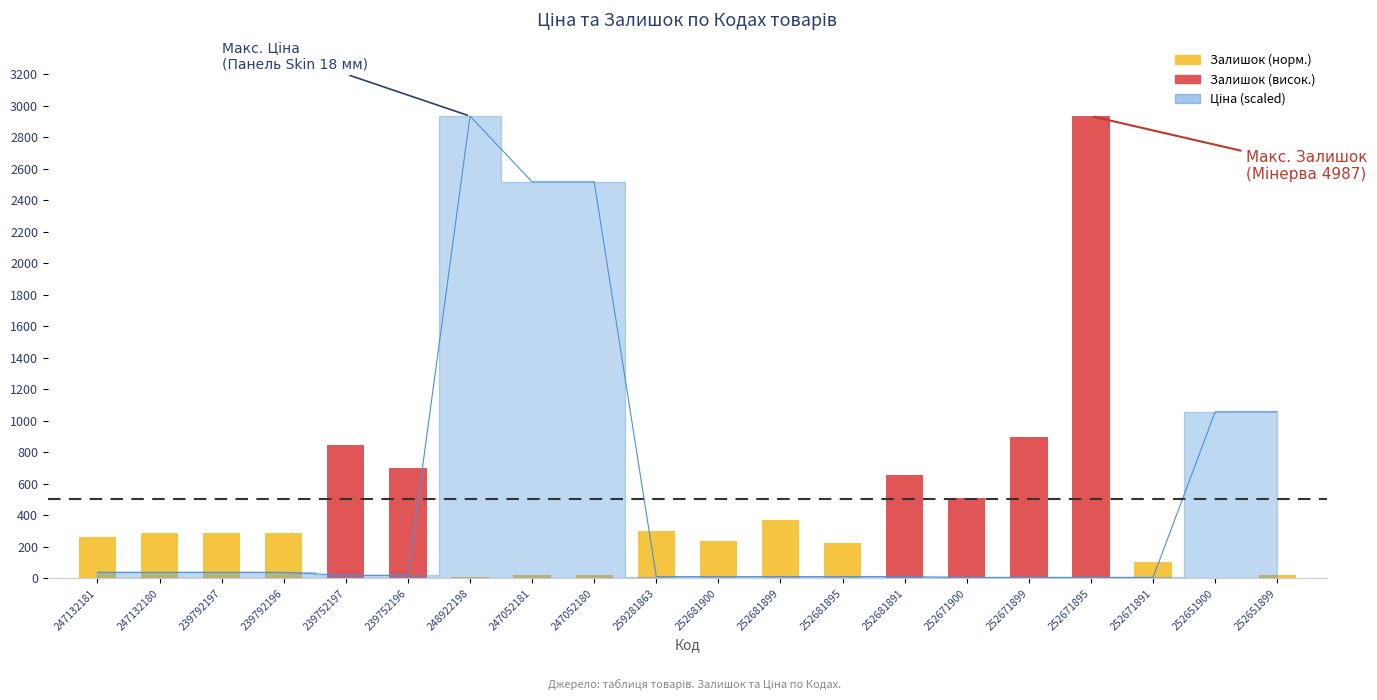

What is the maximum value shown in the chart?

2933